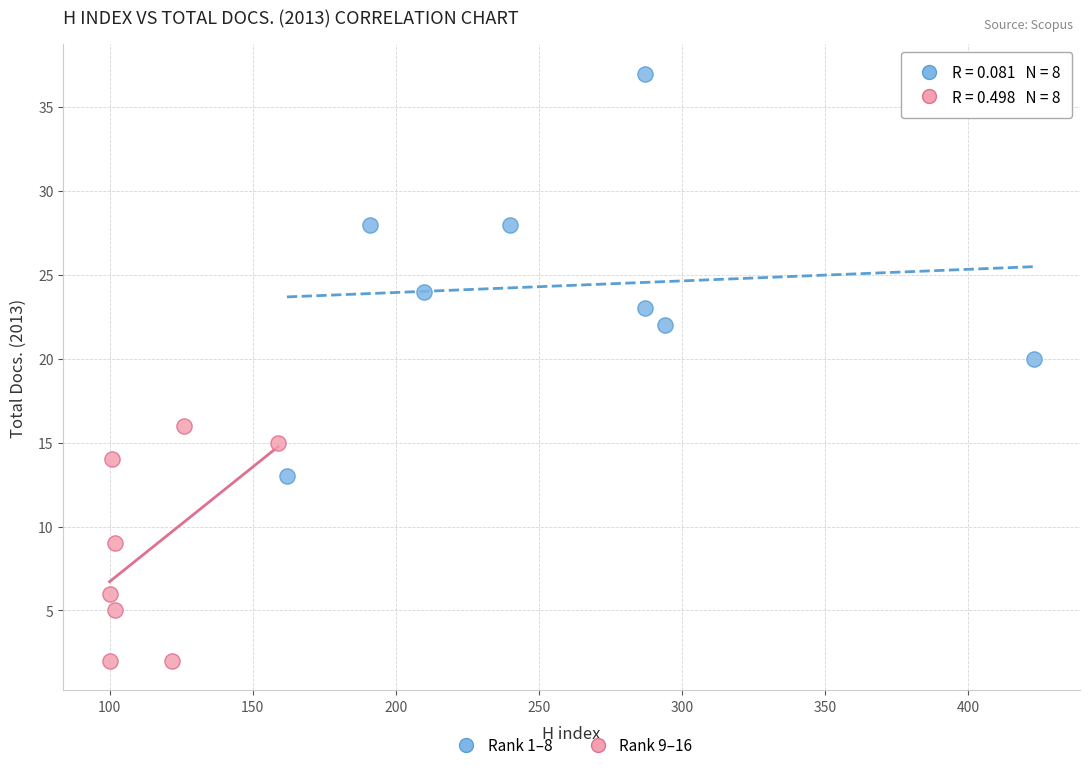

What are all the series names shown in the legend?

Rank 1–8, Rank 9–16